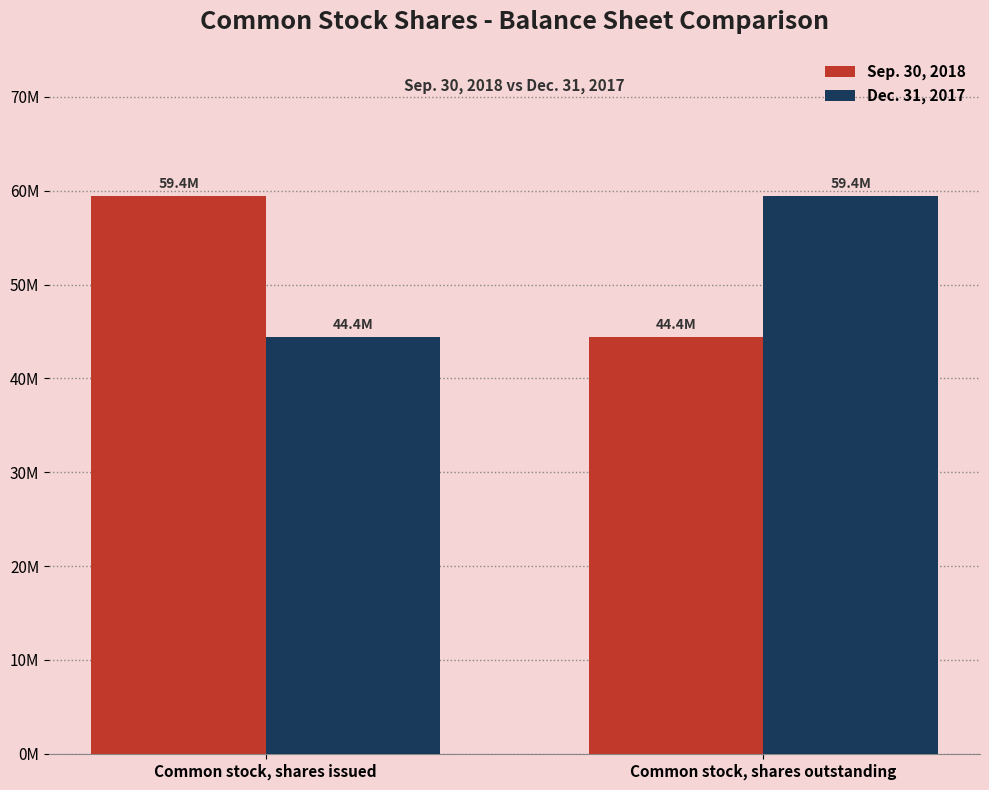

What are all the series names shown in the legend?

Sep. 30, 2018, Dec. 31, 2017